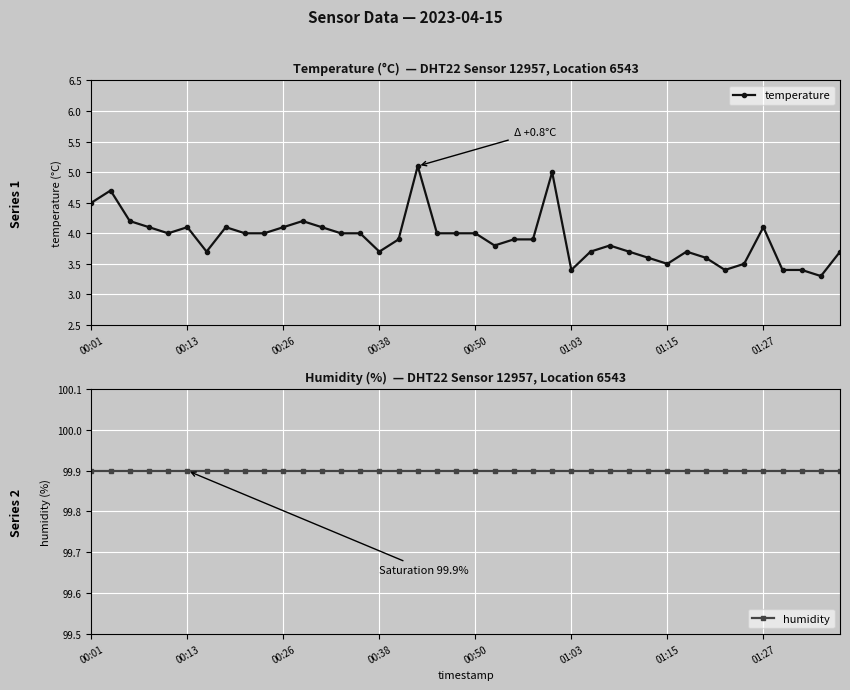

True or false: humidity and temperature cross at least once.

False